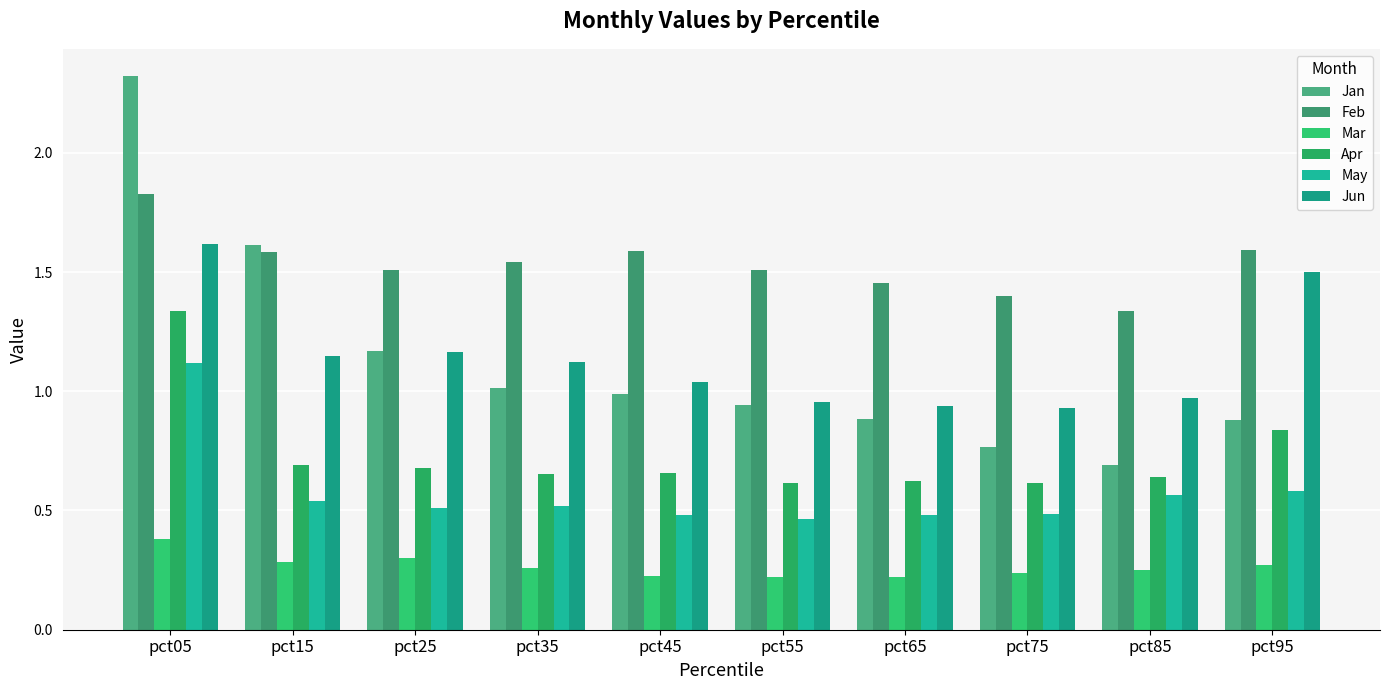

The value of May at pct75 is 0.9. True or false?

False